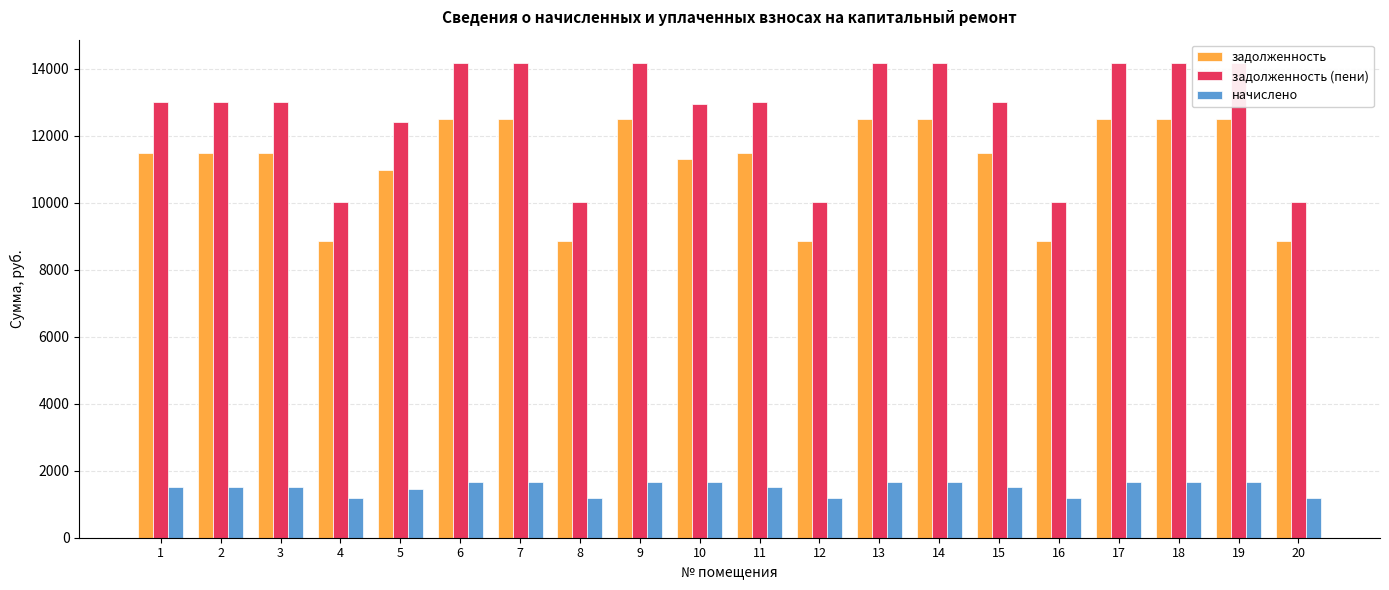

At which label does задолженность (пени) first exceed 12999?

1